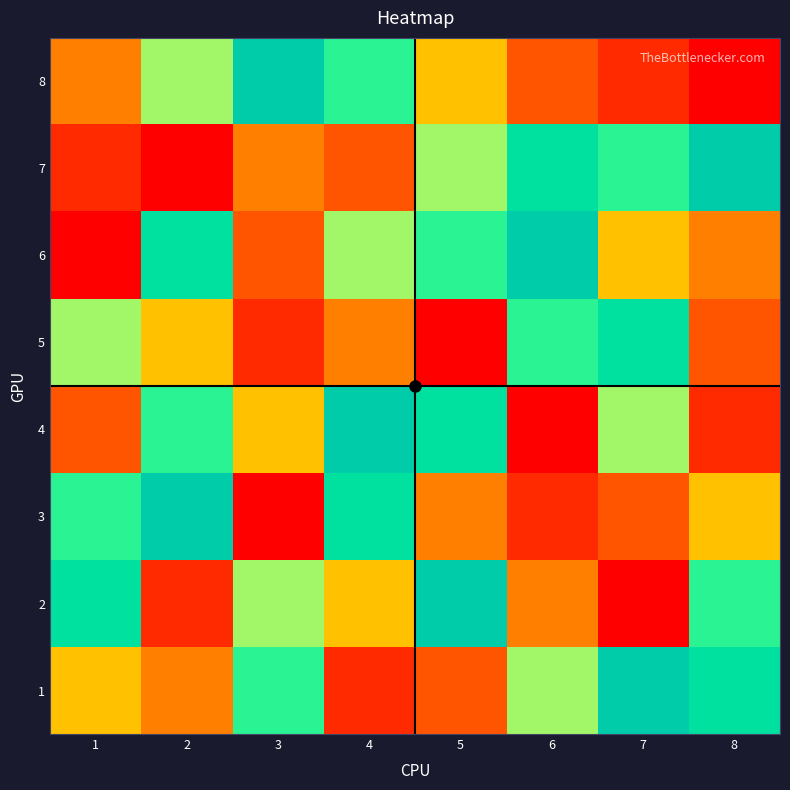

Rank the series at 1 from highest to lowest value.

2, 3, 5, 1, 8, 4, 7, 6